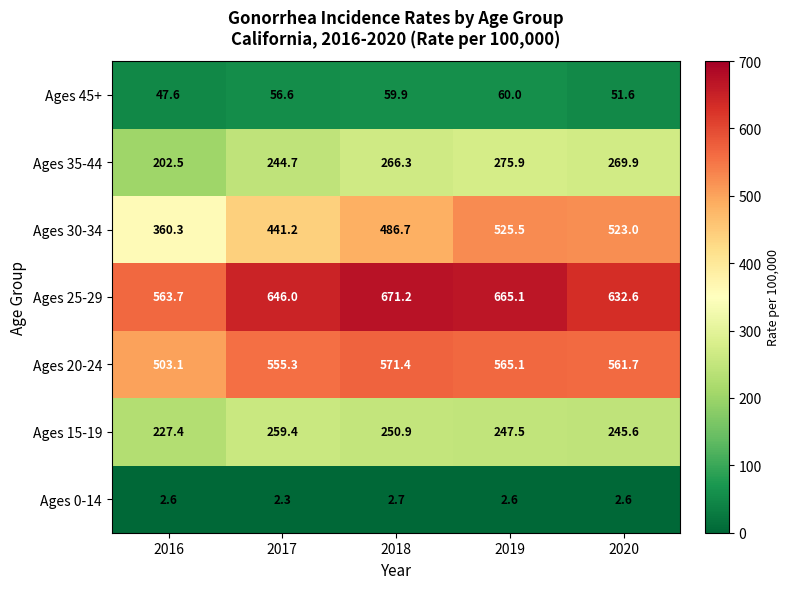

What is the maximum value for Ages 0-14?

2.7